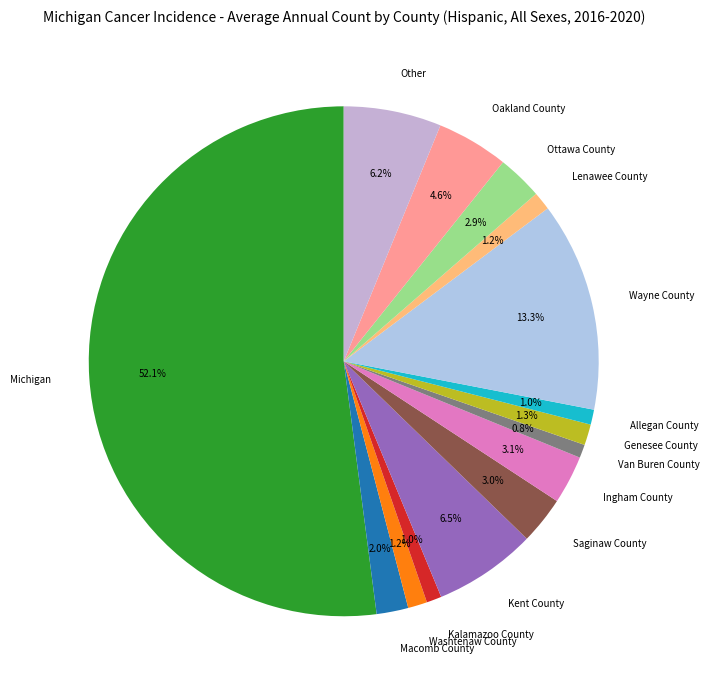

To the nearest percent, what percentage of the pie is Macomb County?

2%